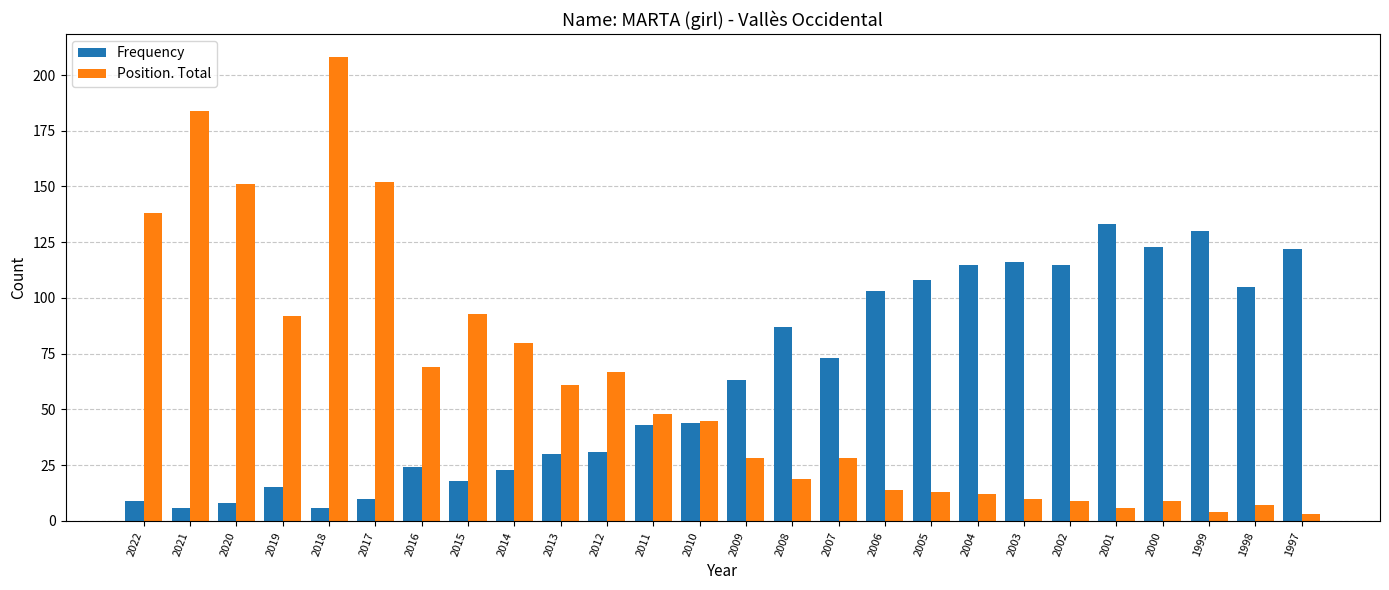

At which category is the sum across all series the highest?

2018